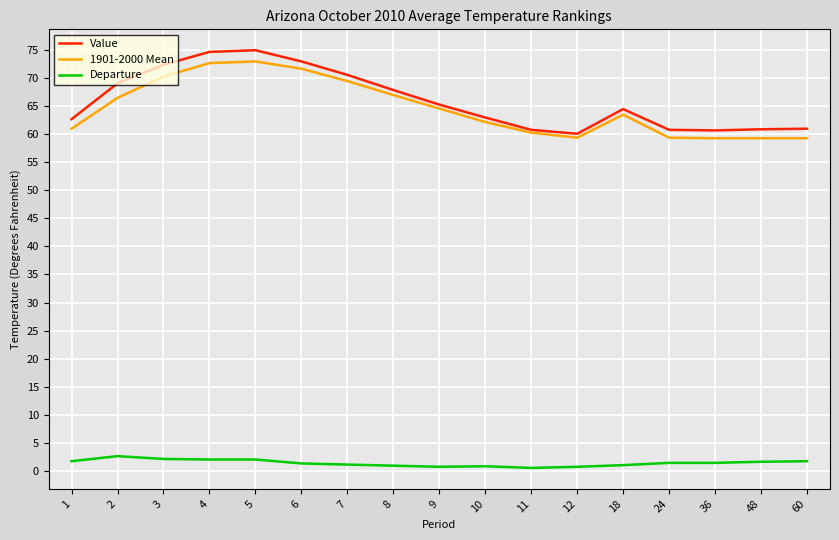

What is the average value of the 1901-2000 Mean series?

64.6